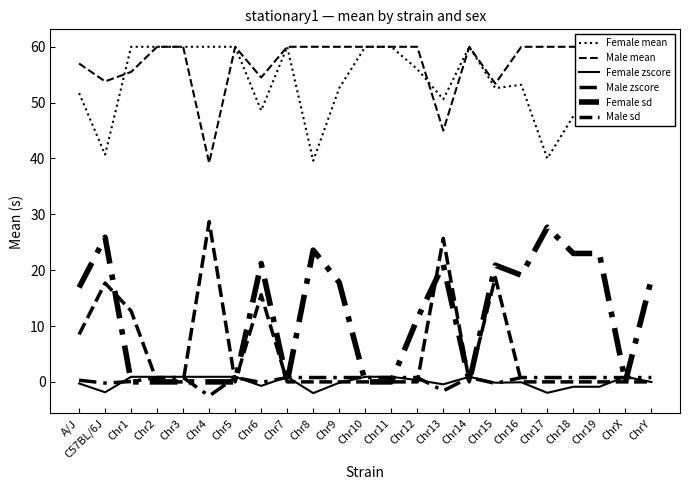

At which label is Female sd closest to 13?

Chr12